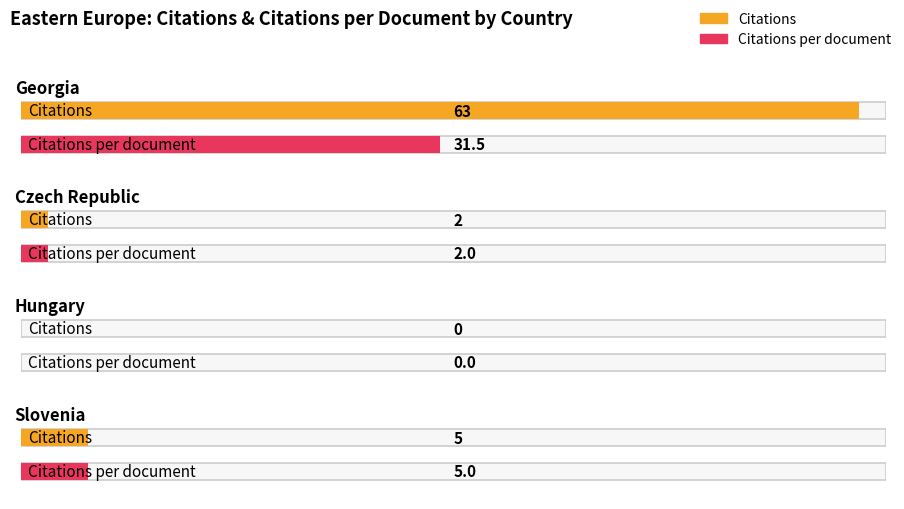

Does the chart contain any negative values?

No